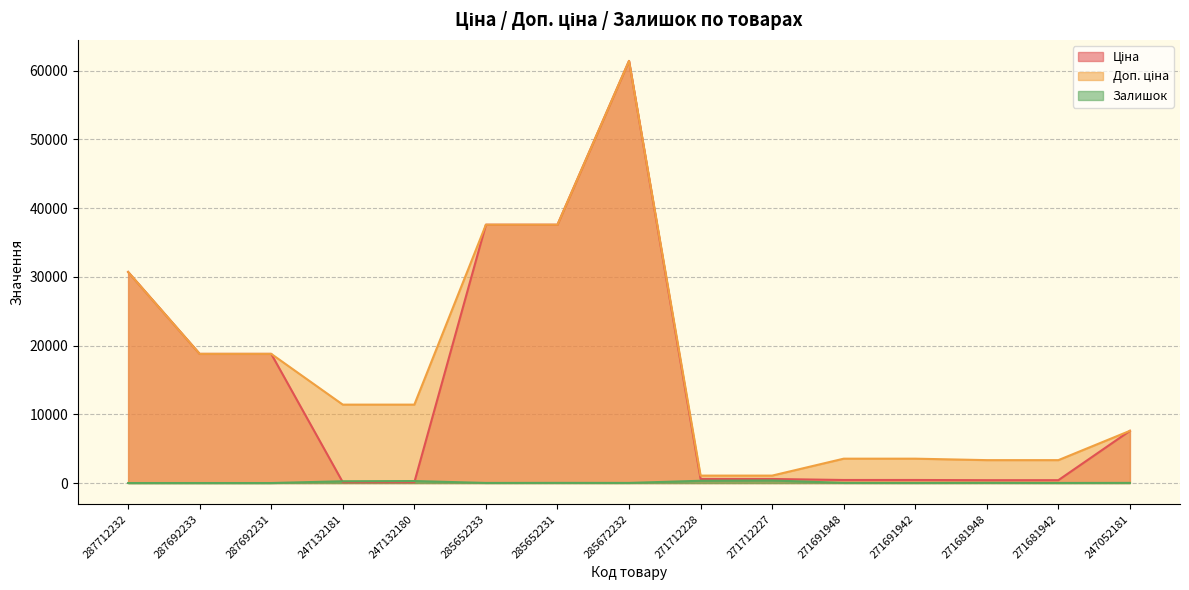

Is the value of Залишок at 247052181 greater than the value of Ціна at 247132181?

No